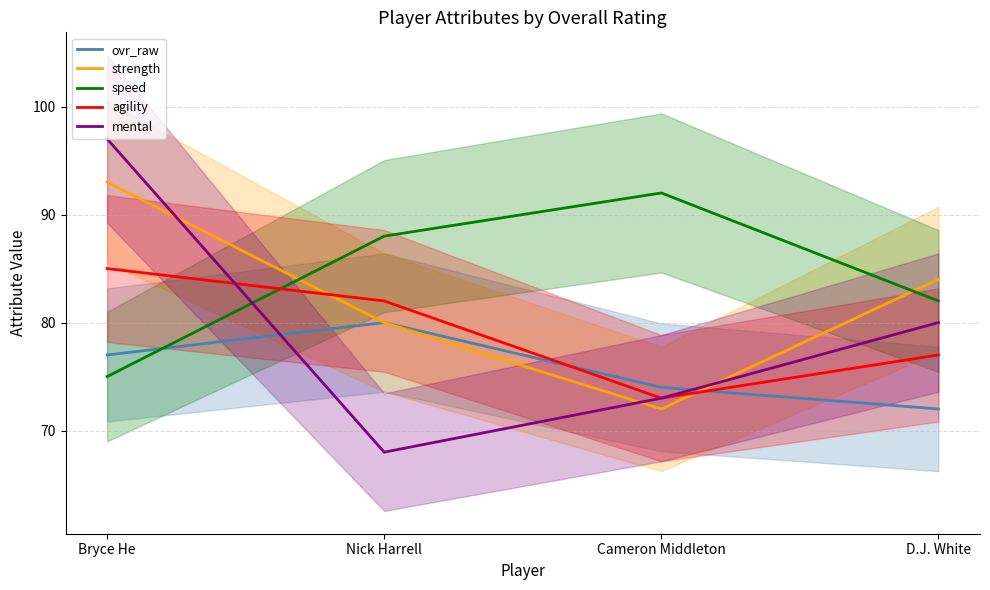

Which has a higher value, Cameron Middleton or Bryce He?

Bryce He